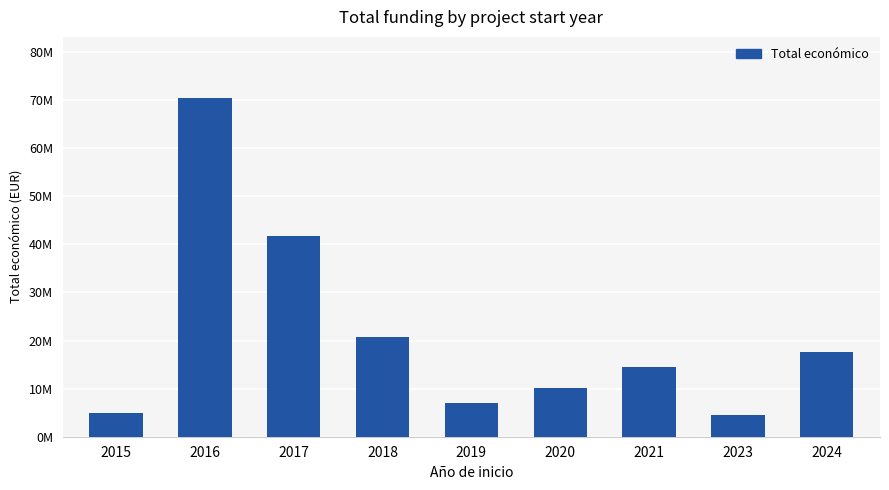

What is the change in value from 2015 to 2017?

+36661974